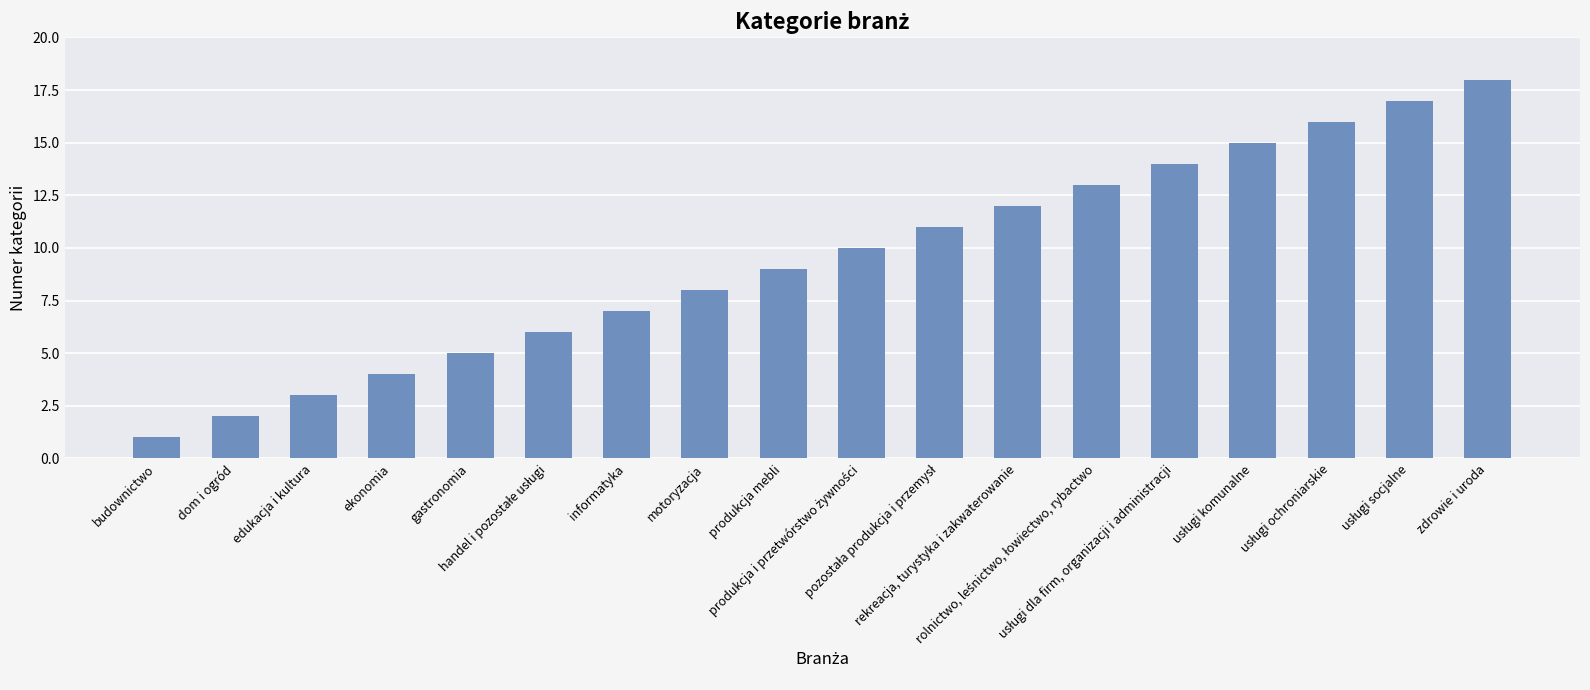

What is the difference between the second highest and second lowest values?

15